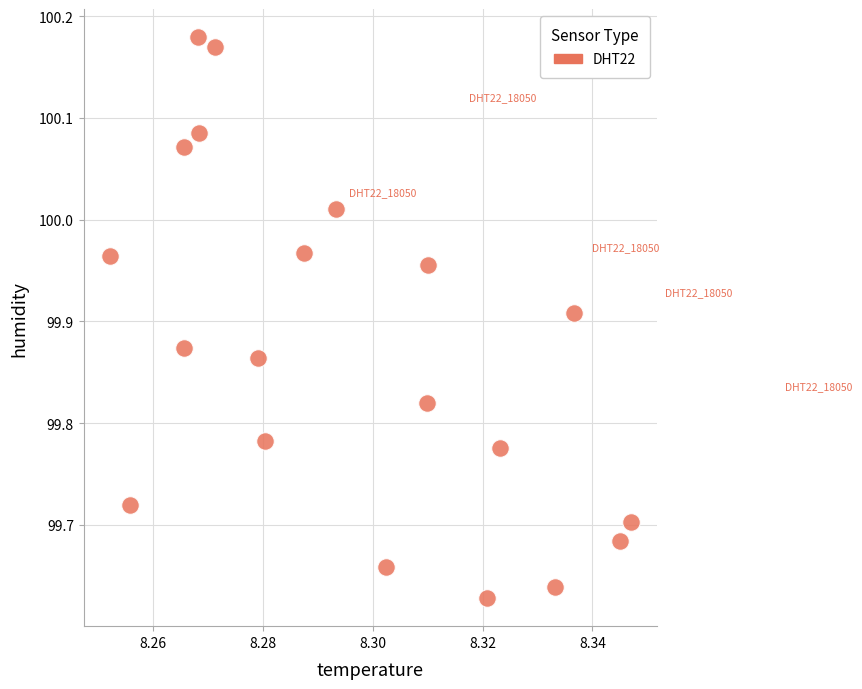

What is the range of Y values (max minus min)?

0.6